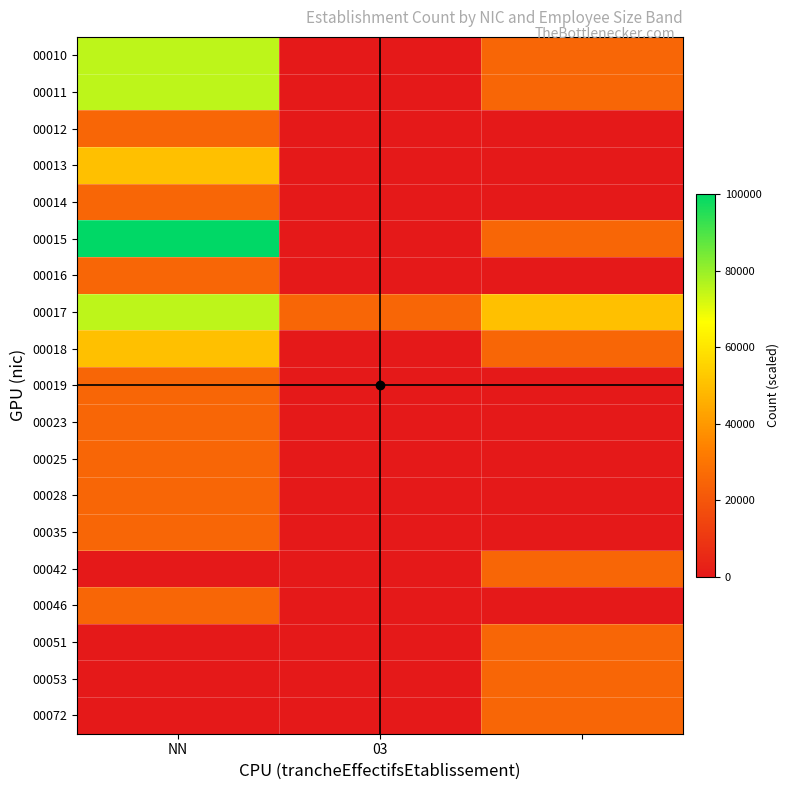

At how many categories does at least one series exceed 56682?

1